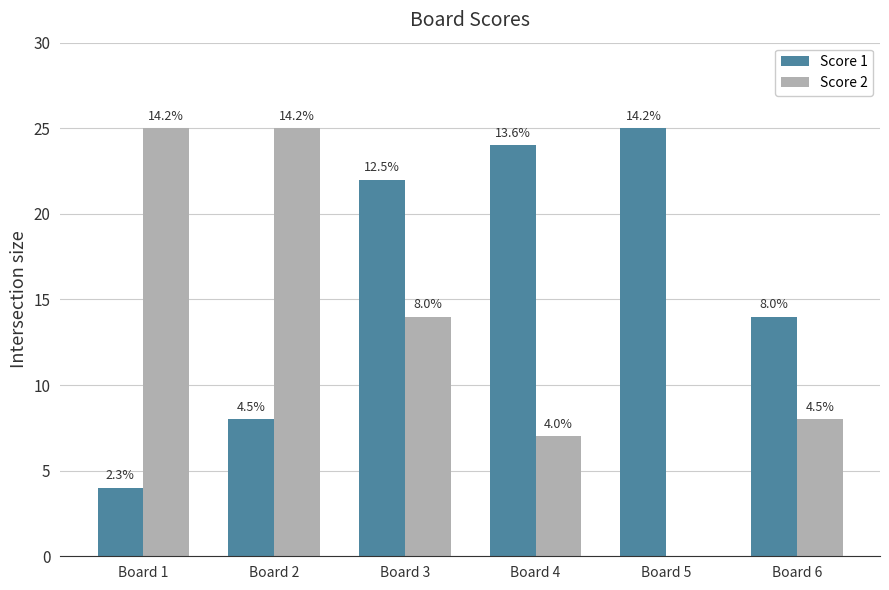

True or false: Score 1 has a value of 4 at Board 1.

True